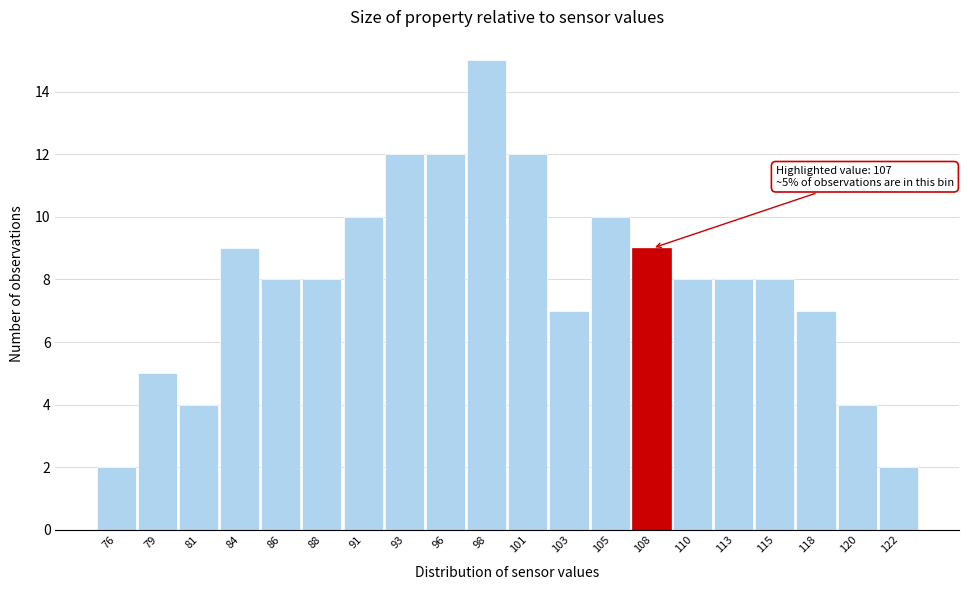

Over which range of the x-axis is the bar tallest?

97.0 to 99.5